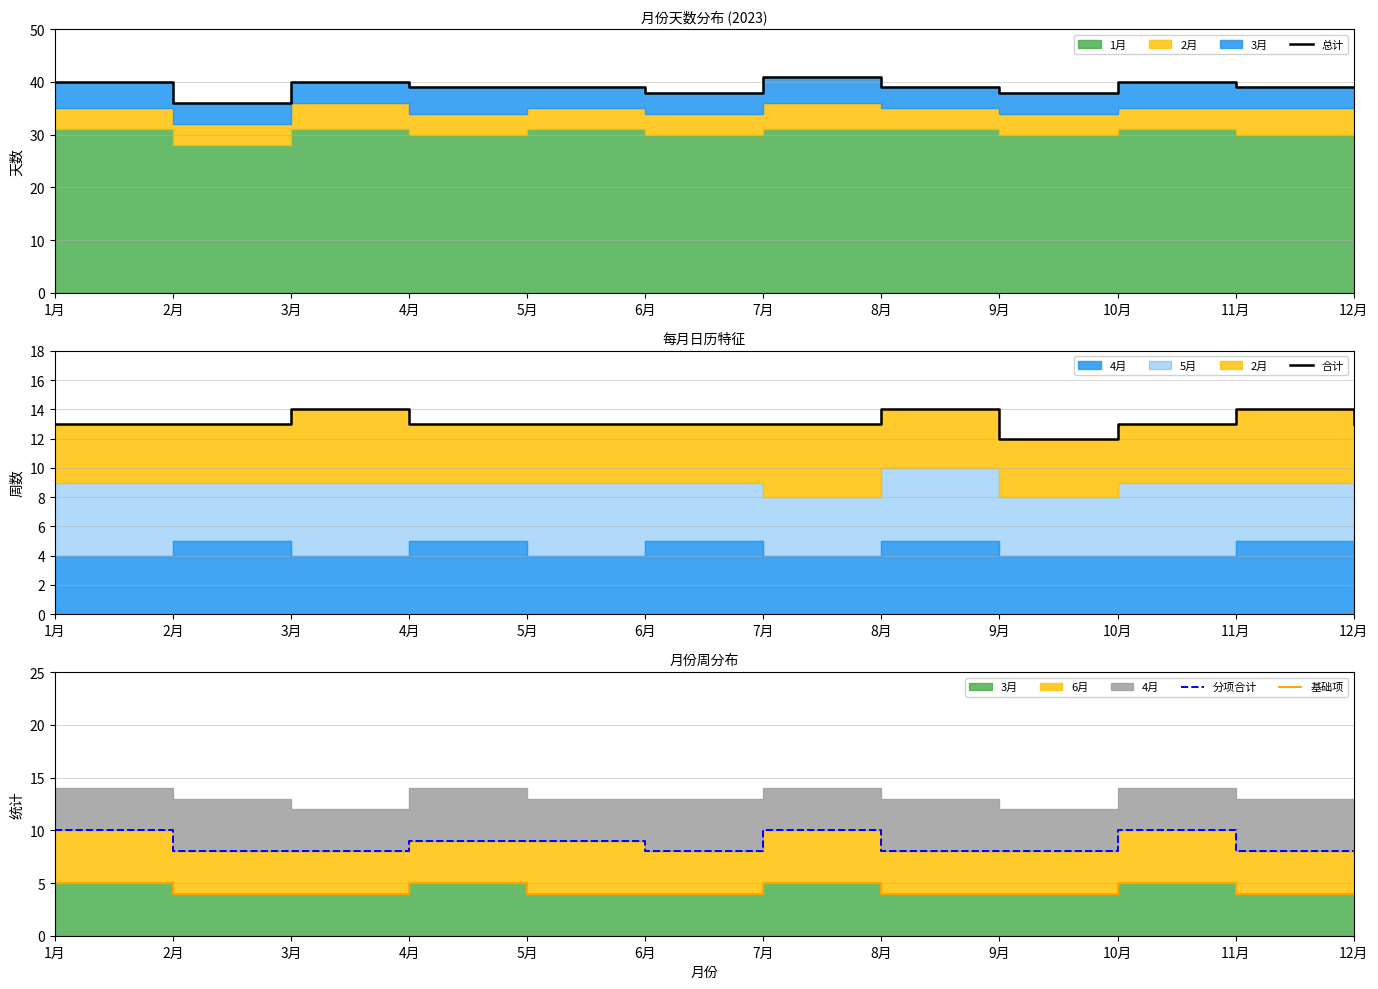

Which category has the highest value in the 合计 series?

3月